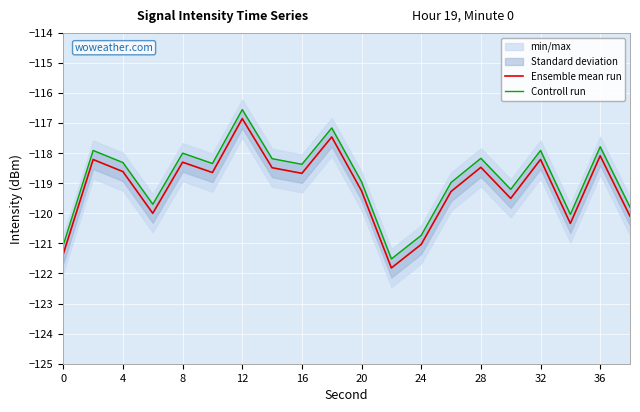

Count the number of data series in this chart.

2